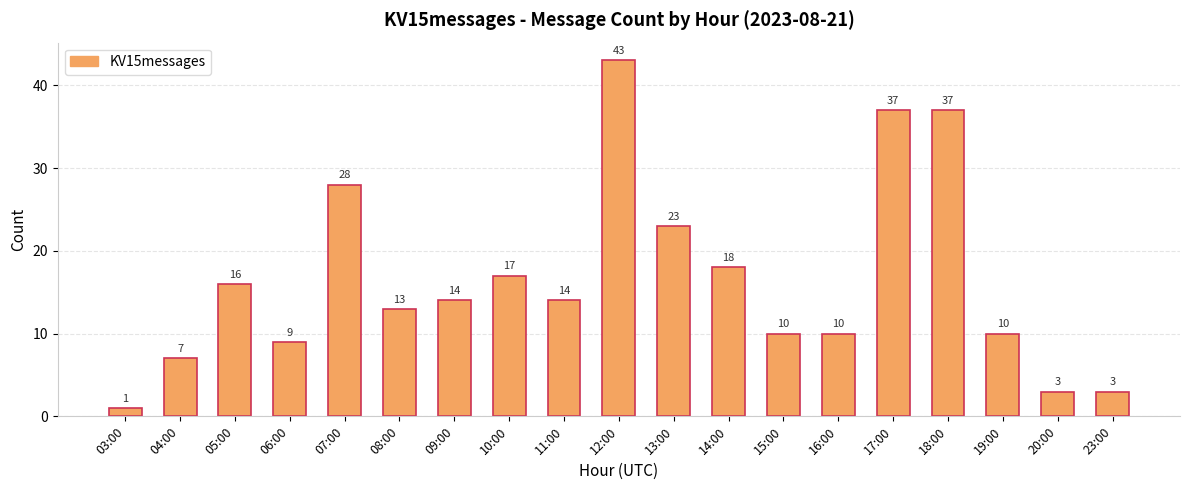

How many categories are shown in the chart?

19